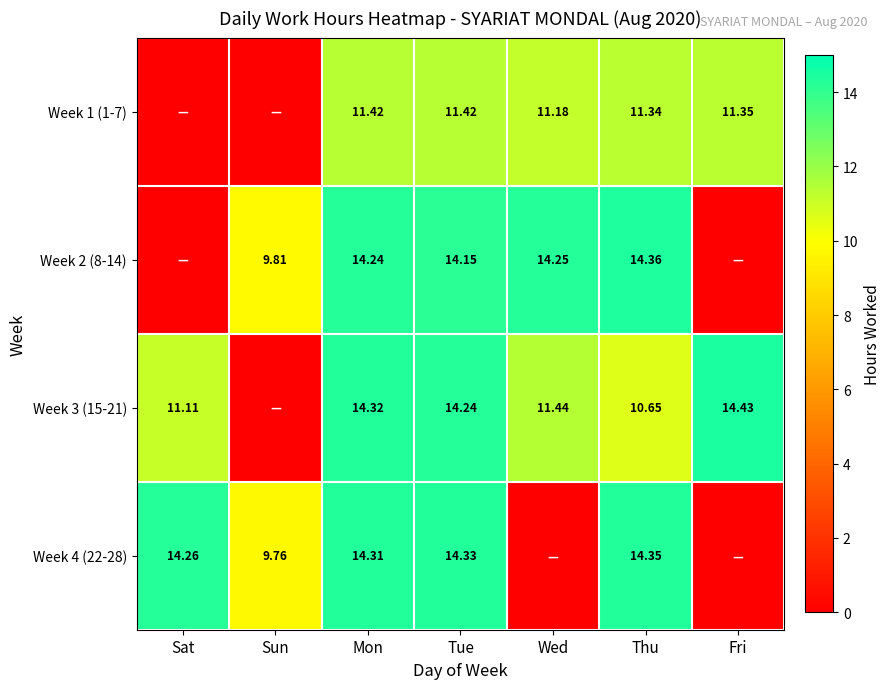

Which category has the highest value in the Week 4 (22-28) series?

Thu